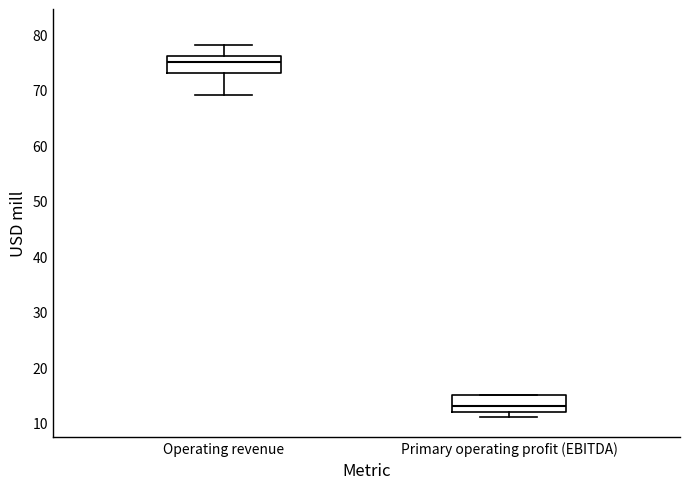

Reading left to right, transcribe this box plot: for each box, give where its median line is, the range the box spans, and where its two whiskers end, as read against the y-axis. The values are not printed on the chart, so give them approximately, as read against the axis.

Operating revenue: median 75, box 73 to 76, whiskers 69 to 78
Primary operating profit (EBITDA): median 13, box 12 to 15, whiskers 11 to 15